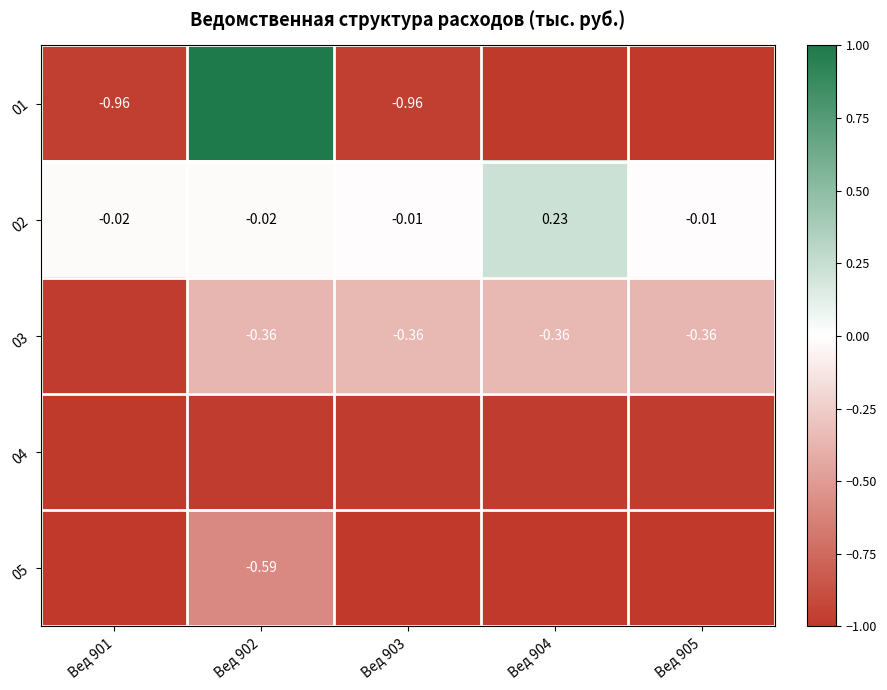

Count the number of data series in this chart.

5